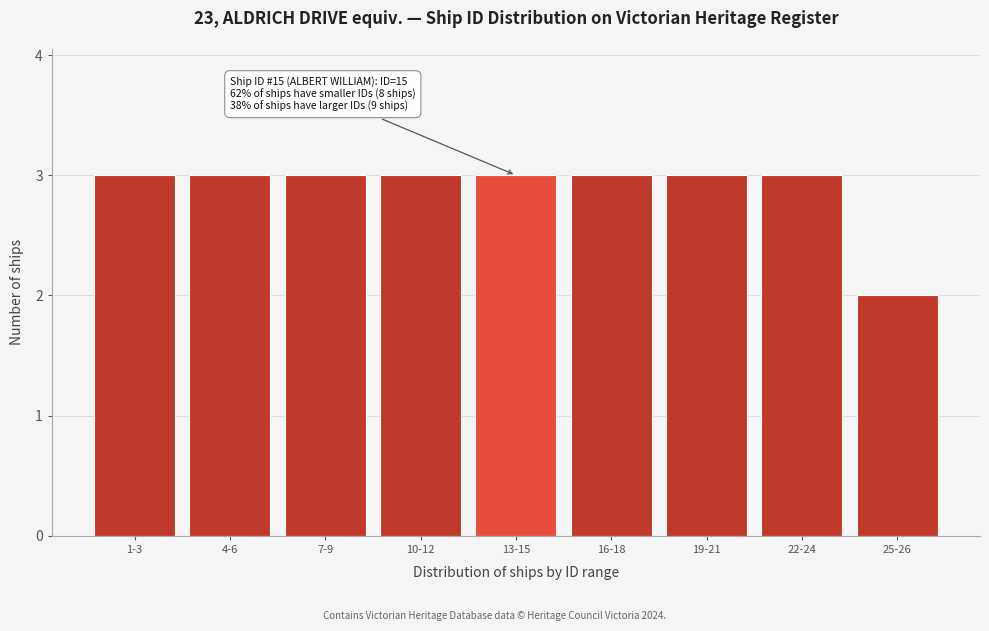

Reading left to right, what are all the values shown in this chart?

3	3	3	3	3	3	3	3	2